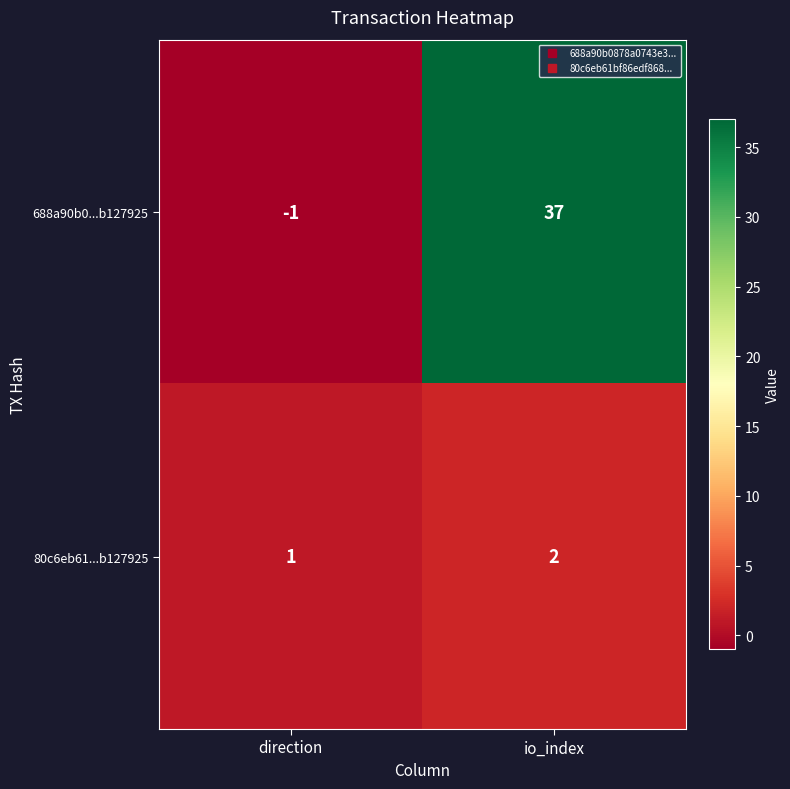

Between direction and io_index, which series saw the biggest shift?

688a90b0...b127925